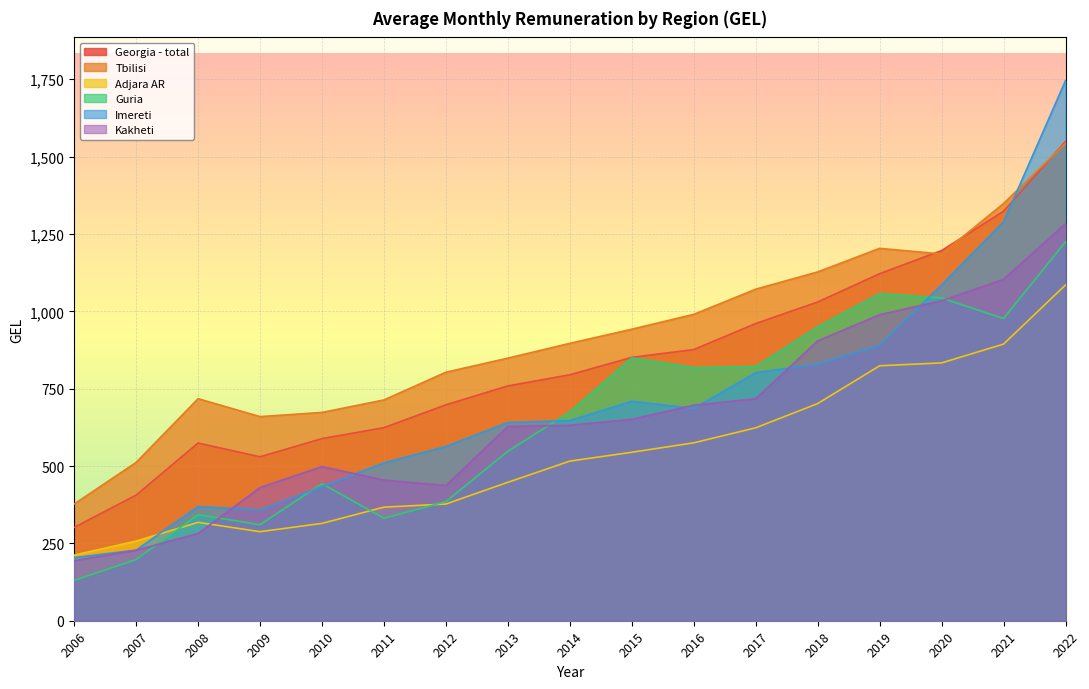

List the series in order of their peak value, highest first.

Imereti, Georgia - total, Tbilisi, Kakheti, Guria, Adjara AR